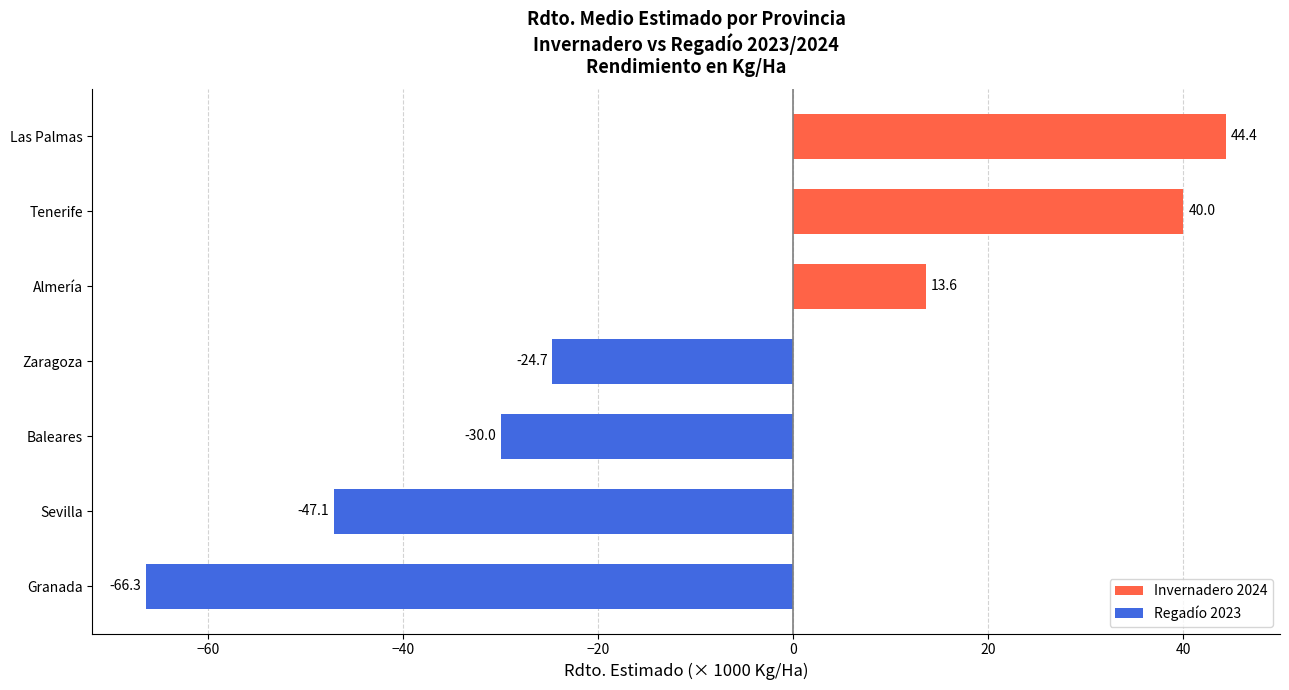

What is the difference between the values at Las Palmas and Baleares?

74.4